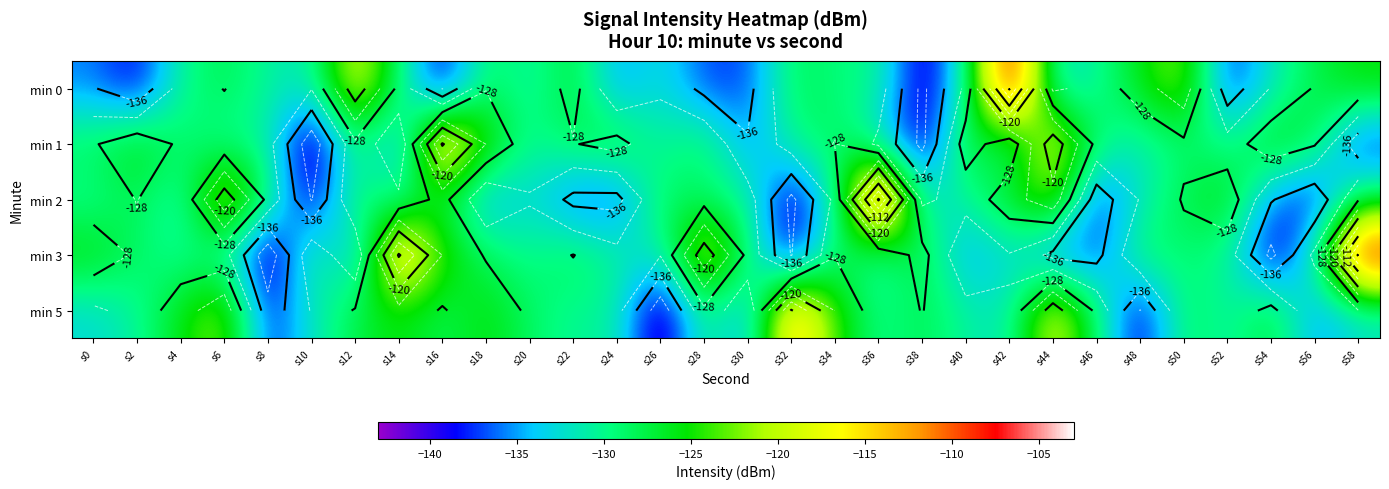

The min 5 series shows -193.2 at s30. True or false?

False